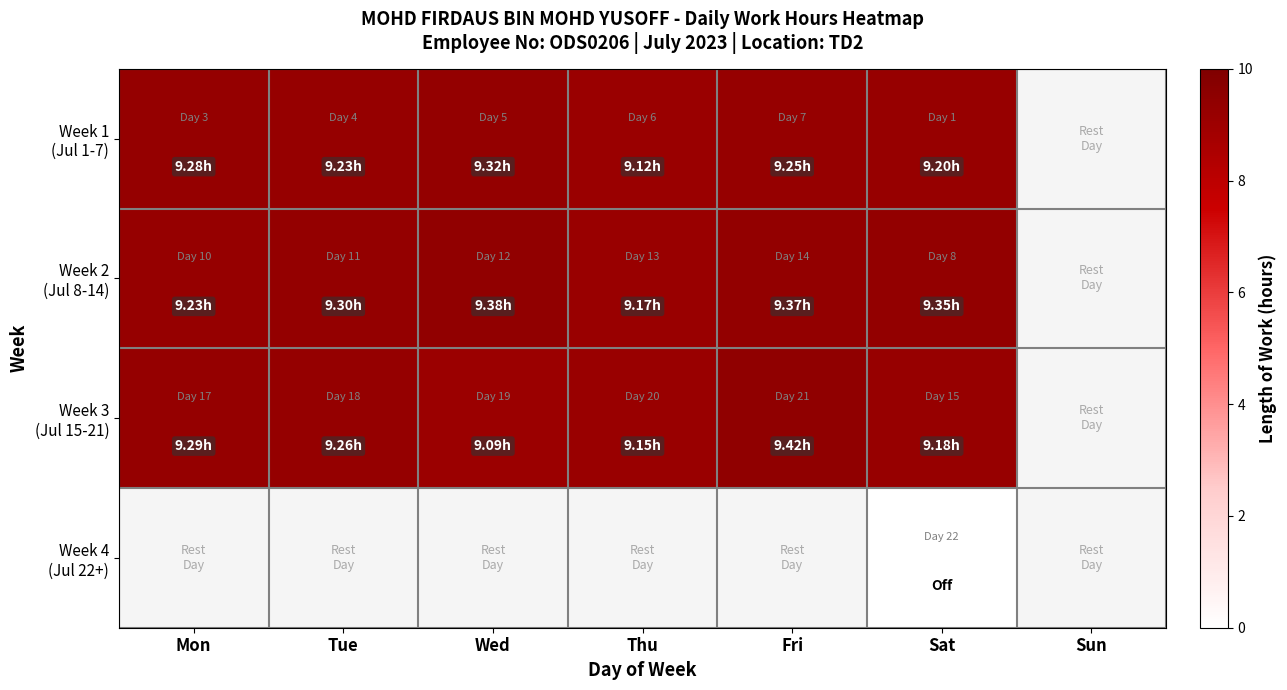

Is the value of Week 4 (Jul 22+) at Thu greater than the value of Week 2 (Jul 8-14) at Sun?

No